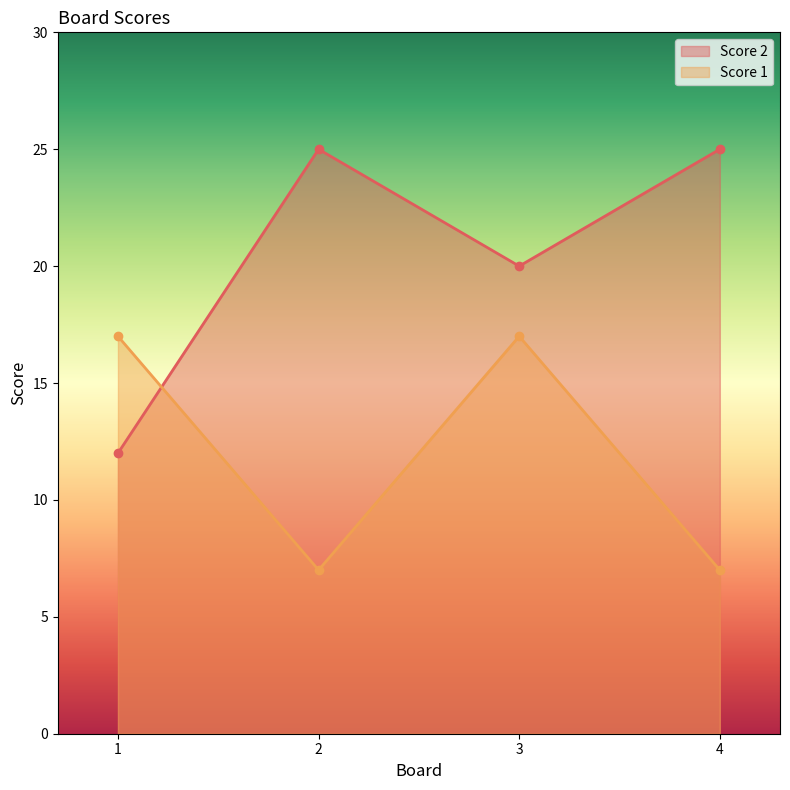

What is the sum of all Score 1 line values?

48